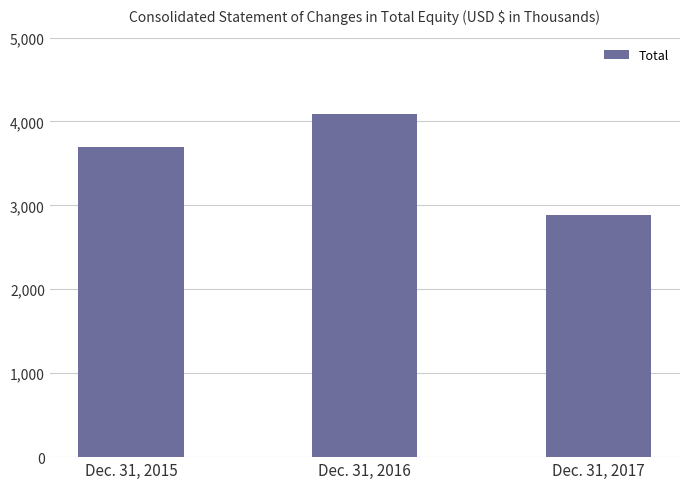

Which category has the lowest value across all series?

Dec. 31, 2017